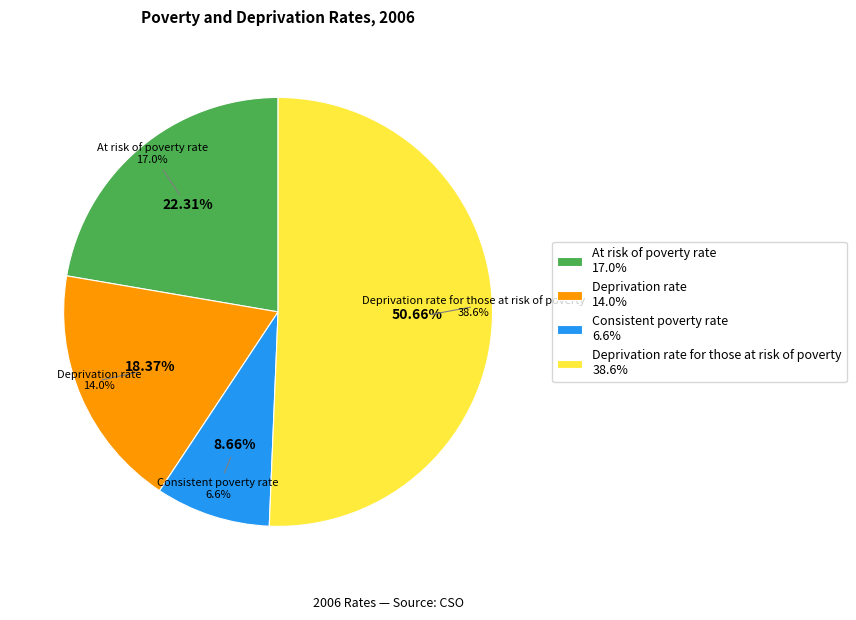

To the nearest percent, what portion does At risk of poverty rate represent?

22%